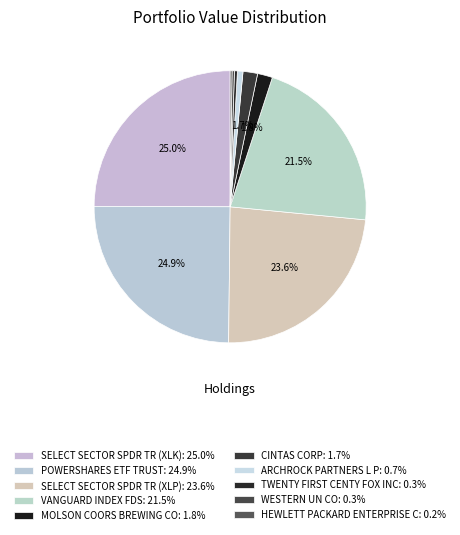

What is the change in value from SELECT SECTOR SPDR TR (XLK) to HEWLETT PACKARD ENTERPRISE C?

-22600000